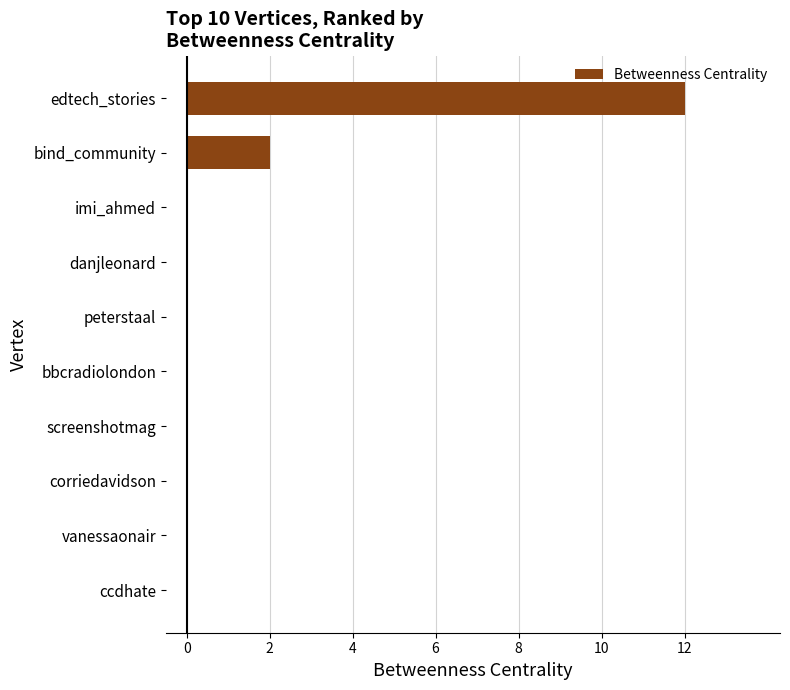

Between bbcradiolondon and edtech_stories, which is larger?

edtech_stories